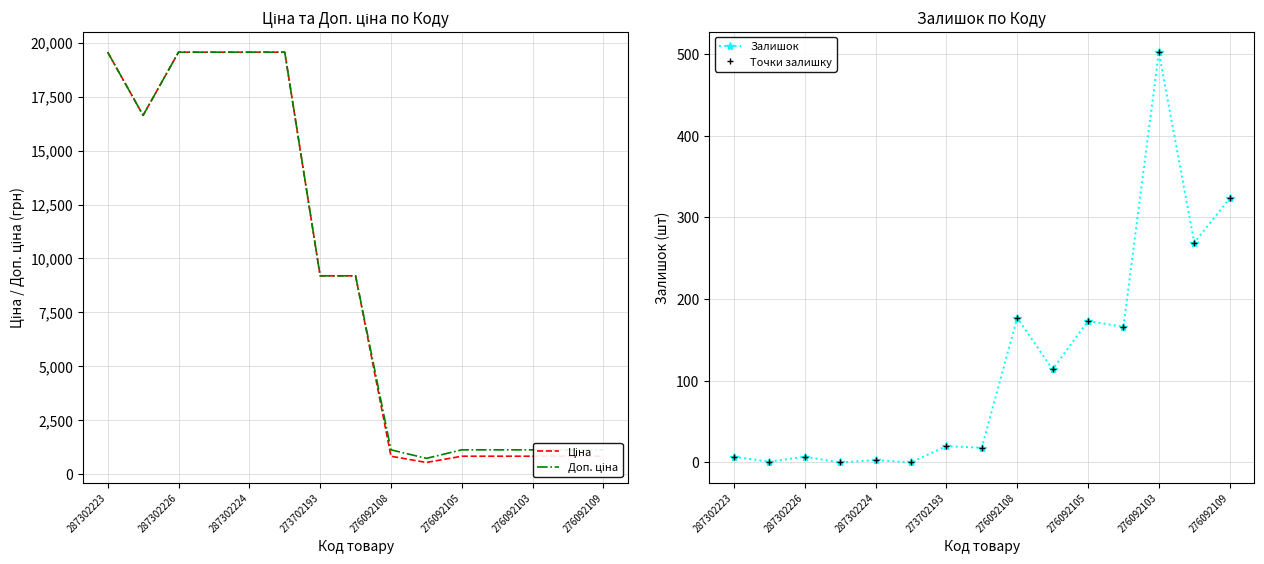

Does the chart have visible grid lines?

Yes